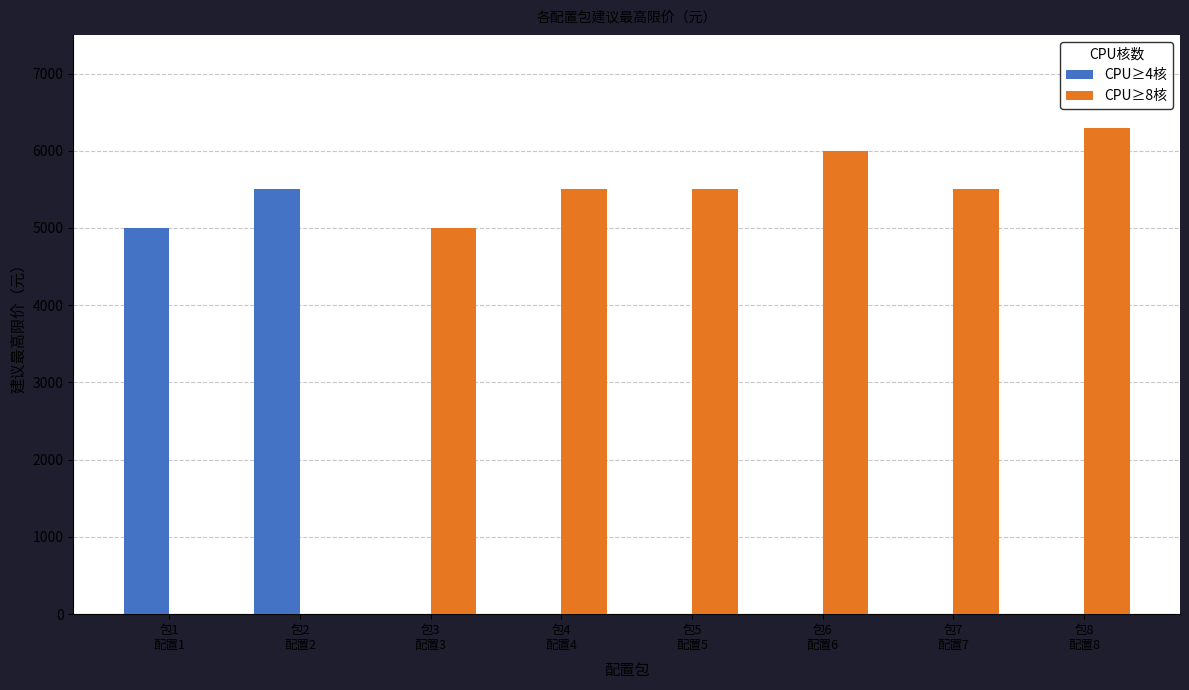

True or false: CPU≥8核 has a value of 5500 at 包7
配置7.

True